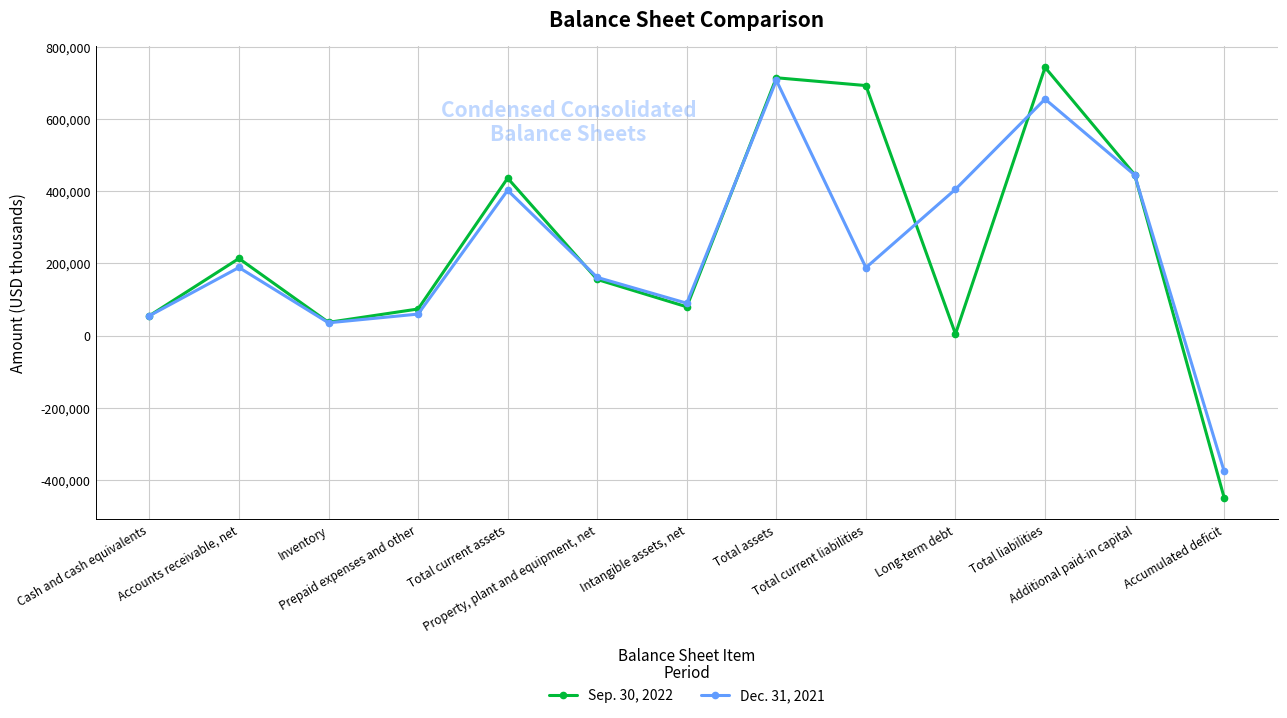

Does the chart display data point markers on the line(s)?

Yes